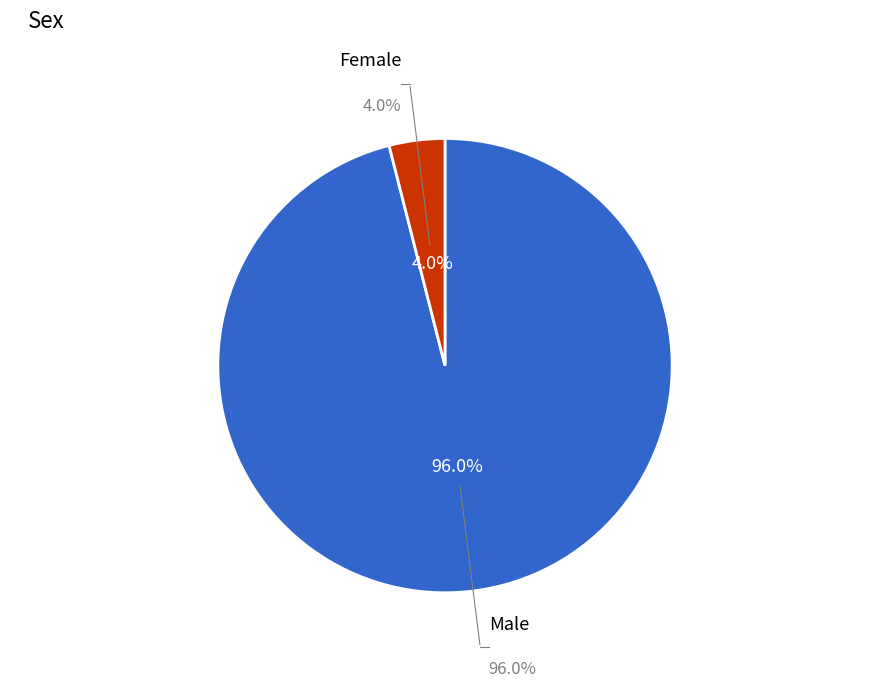

To the nearest percent, what is the combined percentage of Female and Male?

100%